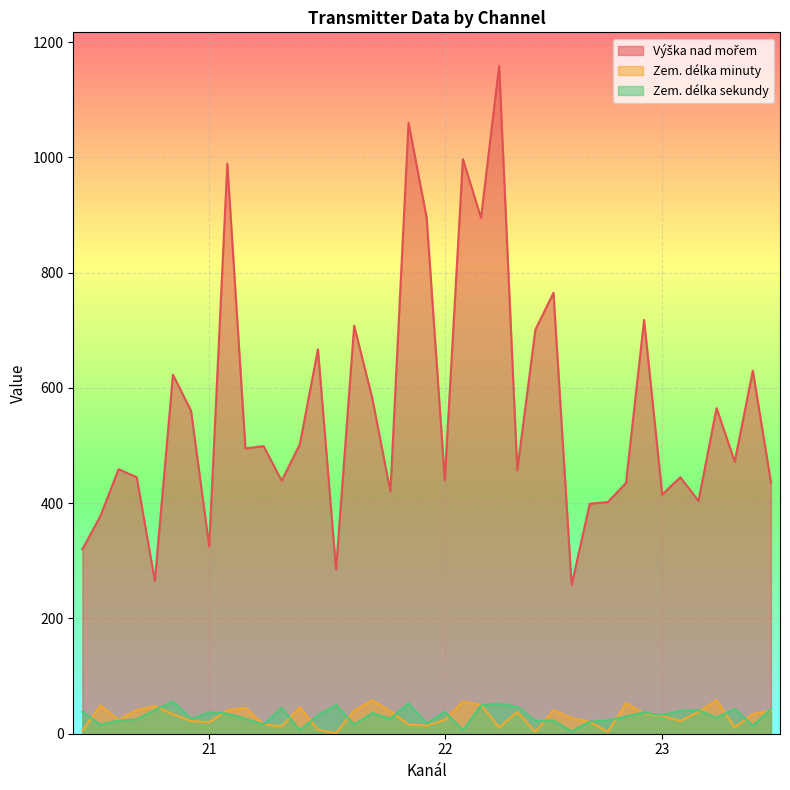

In Výška nad mořem, how many points are lower than both neighbors (excluding endpoints)?

13